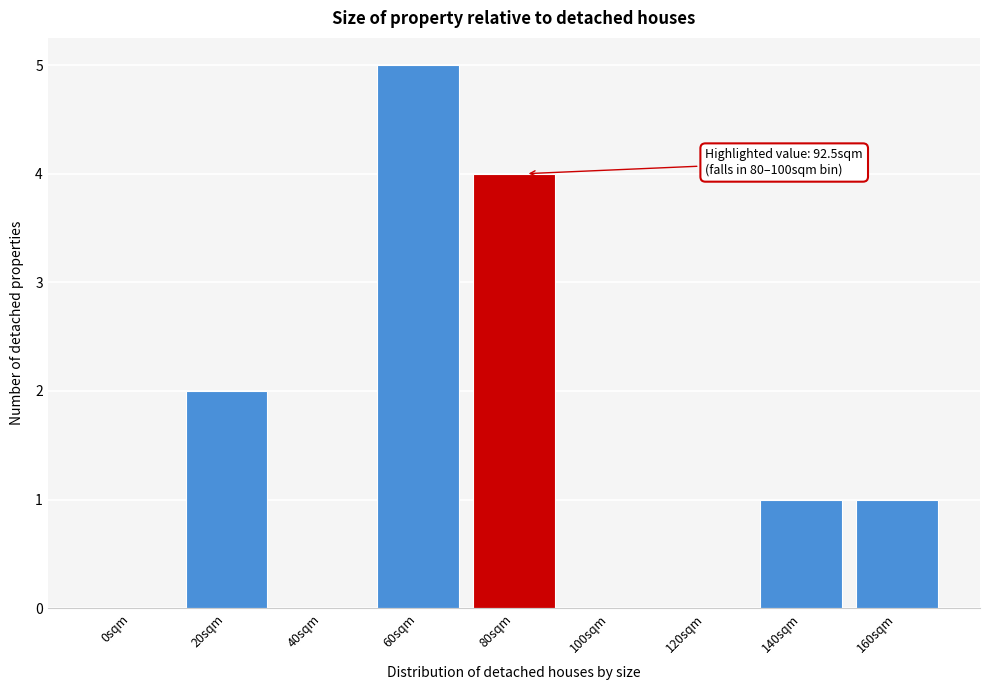

Reading right to left, list all the values displayed in this chart.

160sqm=1	140sqm=1	120sqm=0	100sqm=0	80sqm=4	60sqm=5	40sqm=0	20sqm=2	0sqm=0